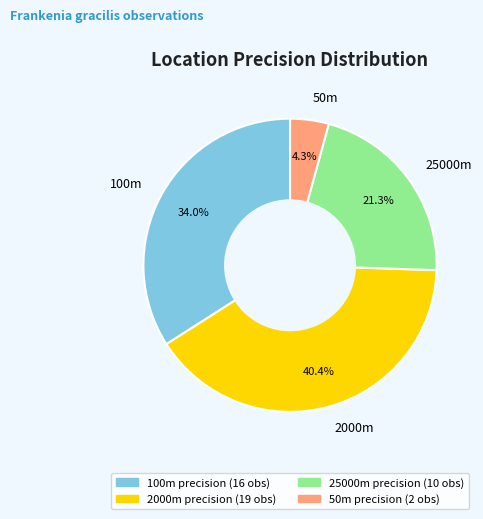

Is there any slice that represents more than half of the pie?

No